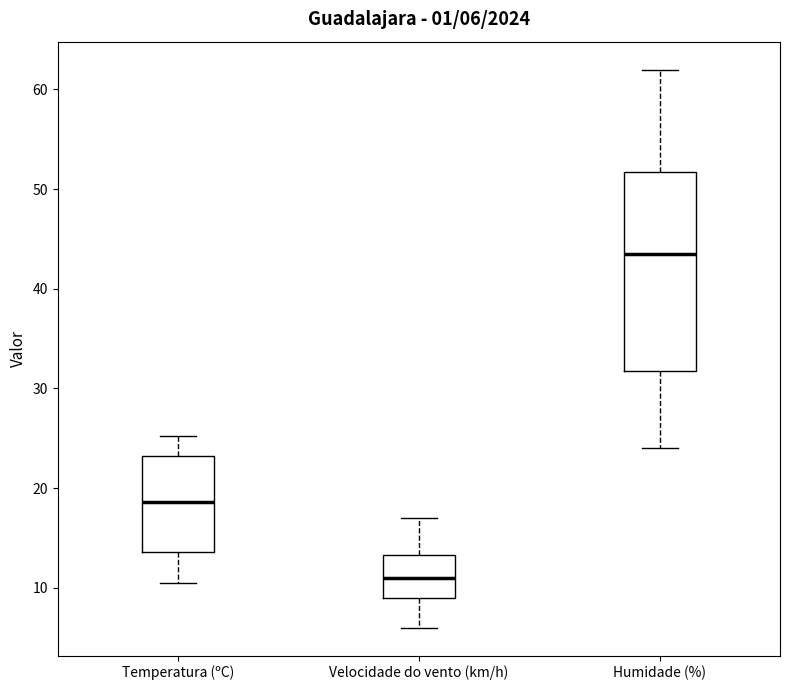

Comparing the boxes themselves (not the whiskers), which one is the tallest?

Humidade (%)